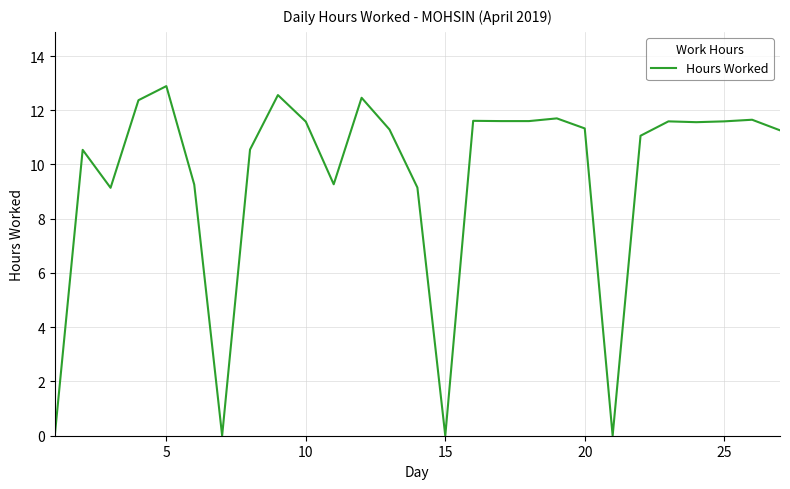

What is the difference between the second highest and minimum values?

12.6